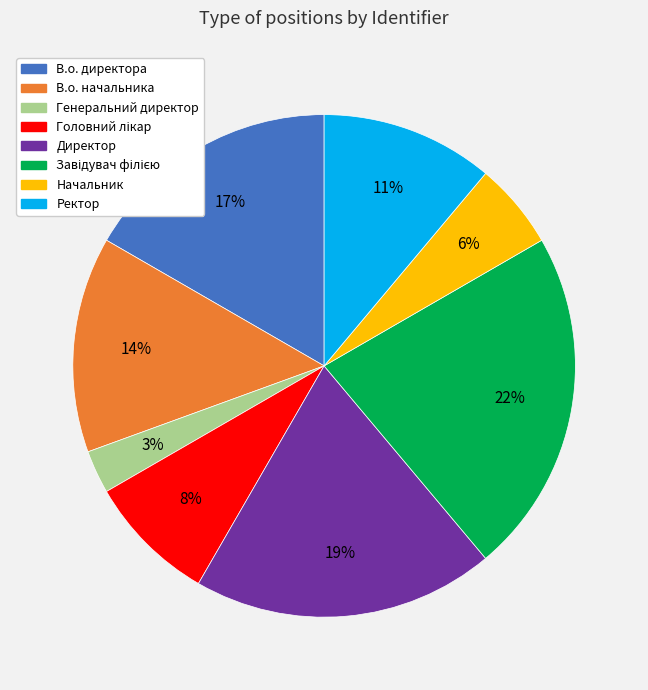

Does Начальник represent more than half of the total?

No